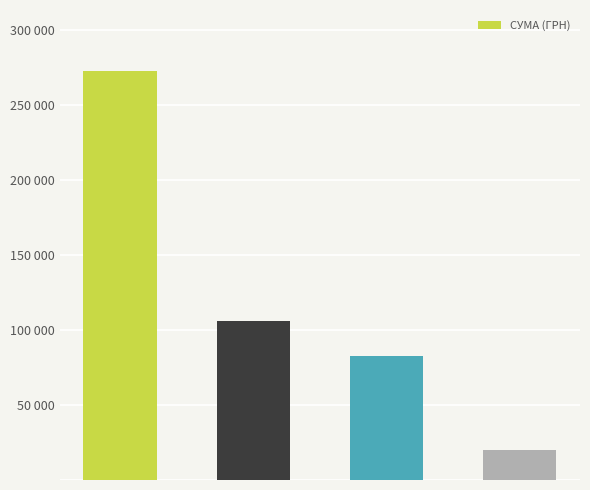

Are the bars horizontal?

No